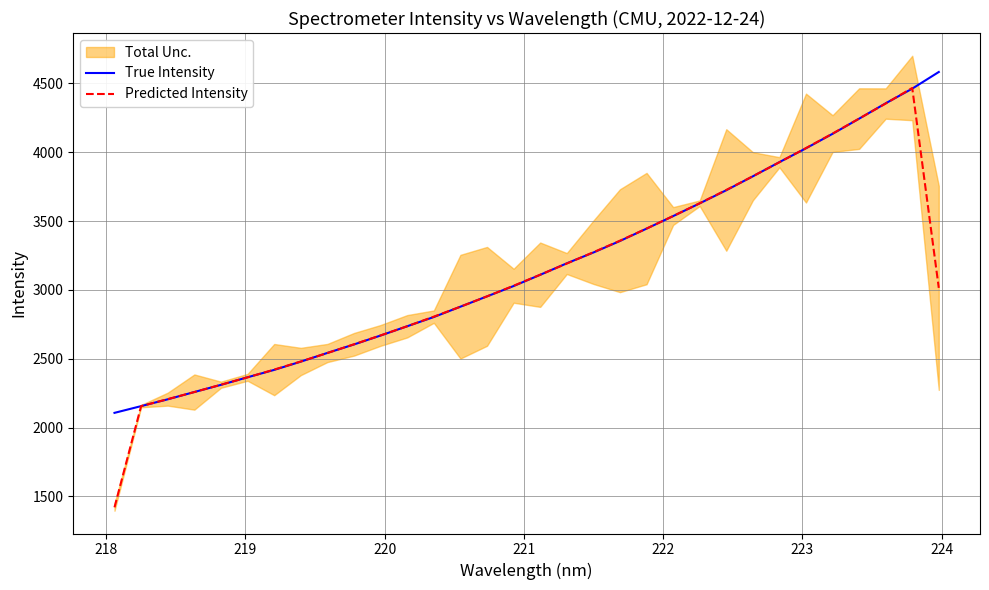

Which series has the widest spread of values?

Predicted Intensity